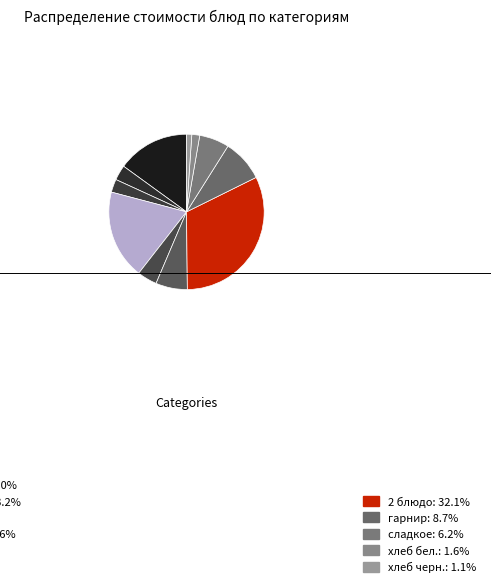

Rank the categories by value from lowest to highest.

хлеб черн., хлеб бел., хлеб, гор.напиток, закуска, сладкое, 1 блюдо, гарнир, гор.блюдо, кисломол., 2 блюдо